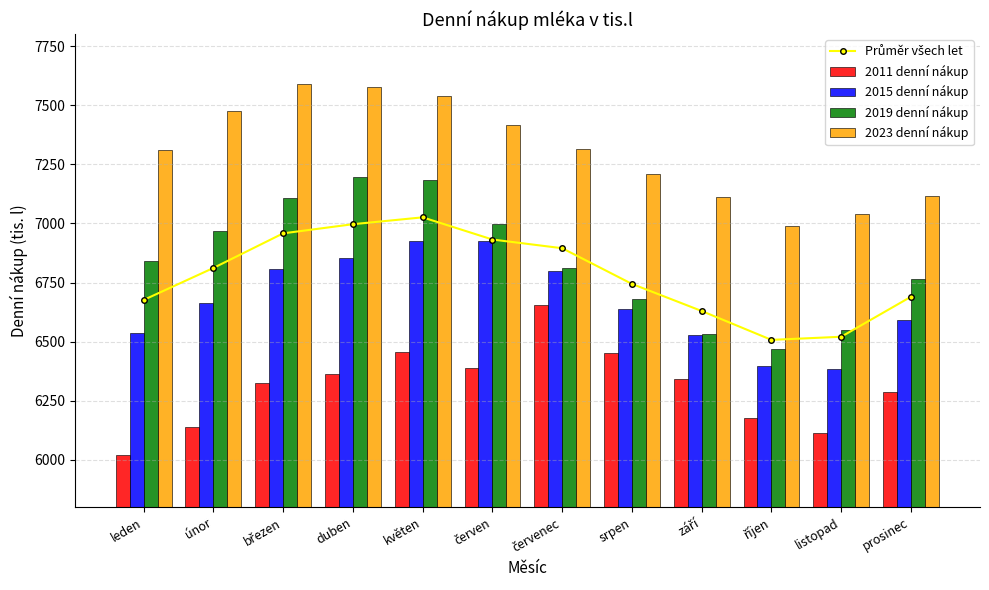

At how many categories does at least one series exceed 6158?

12